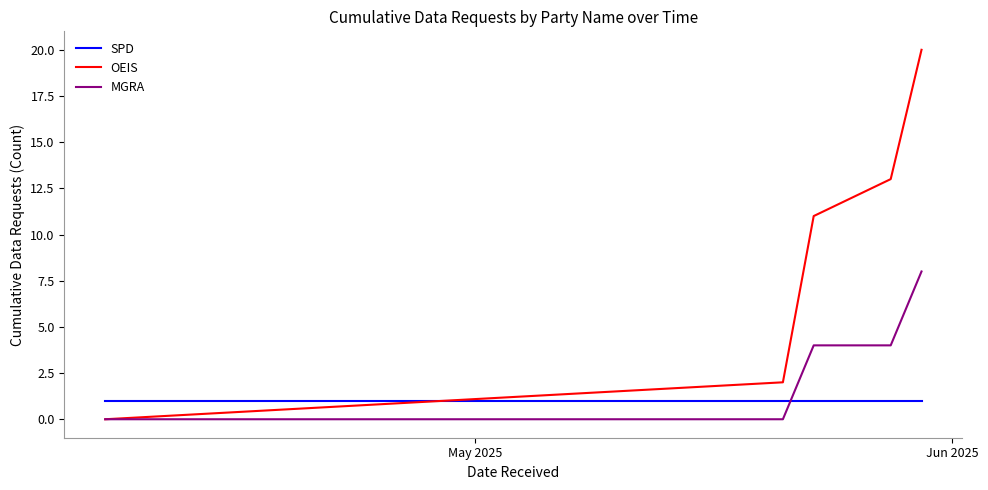

Reading left to right, transcribe all the data shown in this chart.

SPD: 1	1	1	1	1
OEIS: 0	2	11	13	20
MGRA: 0	0	4	4	8